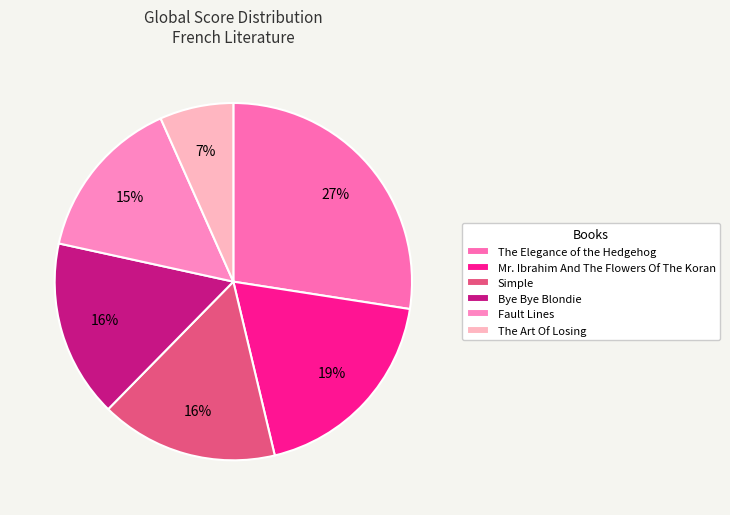

True or false: The Elegance of the Hedgehog accounts for 27% of the total.

True